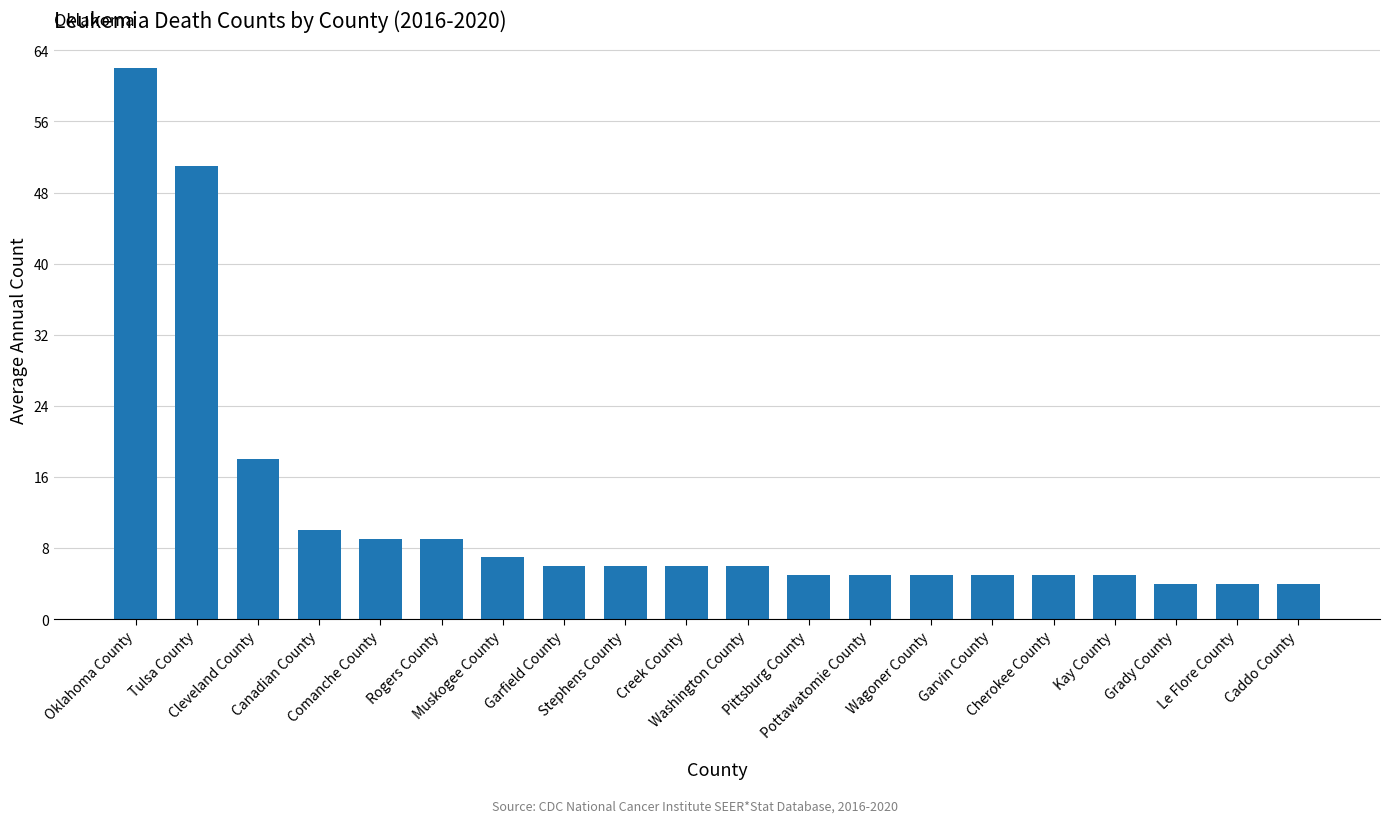

Are the bars horizontal?

No